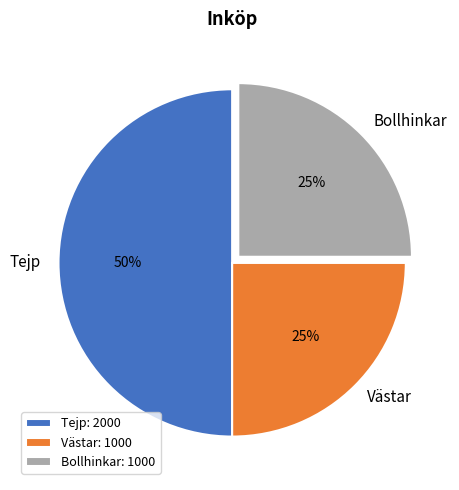

Combined, do Tejp: 2000 and Bollhinkar: 1000 account for over 50%?

Yes